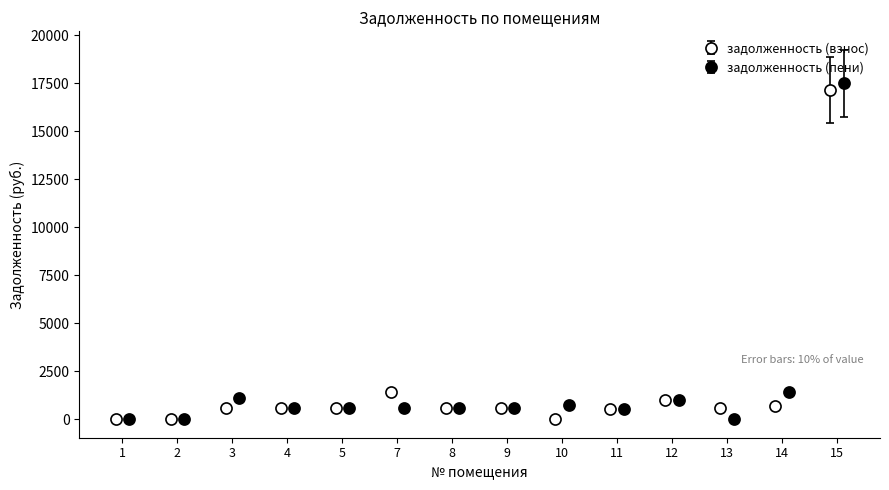

What is the highest value of the задолженность (взнос) series?

17138.5